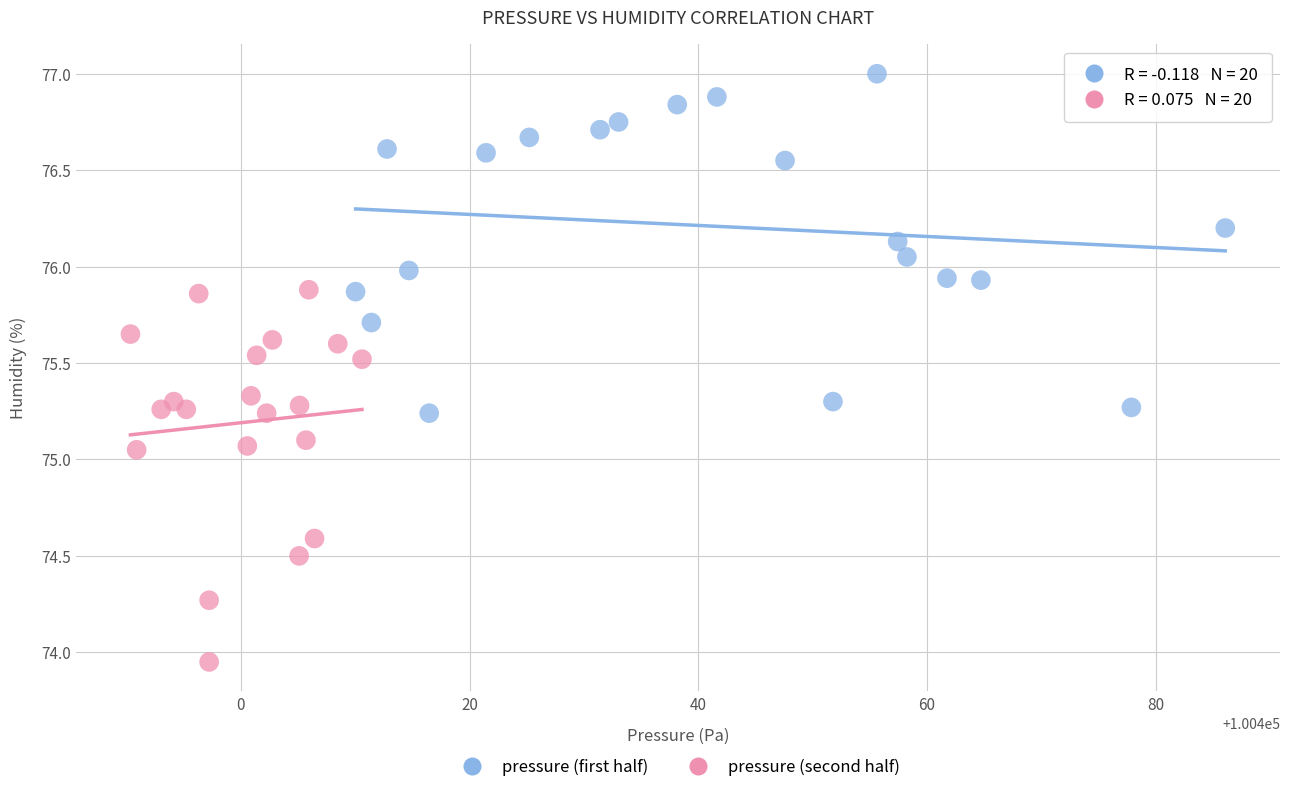

Which series reaches the minimum Y coordinate?

pressure (second half)